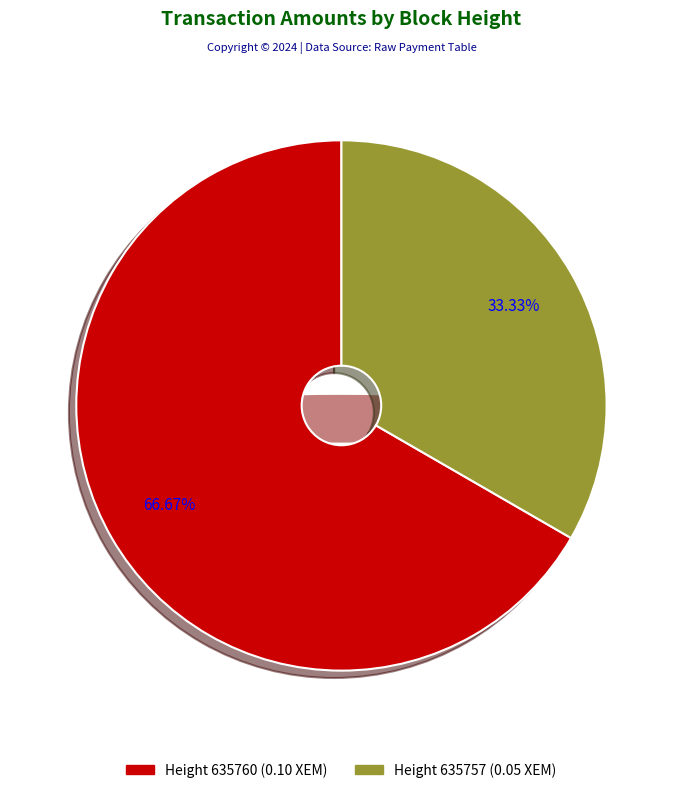

Which category accounts for the majority?

635760